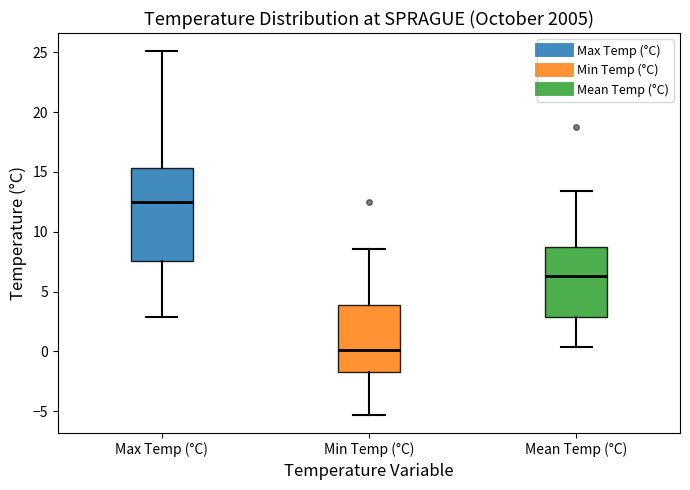

Where is the lower edge of the box for Mean Temp (°C) on the y-axis? The values are not printed on the chart, so give them approximately, as read against the axis.

3.0